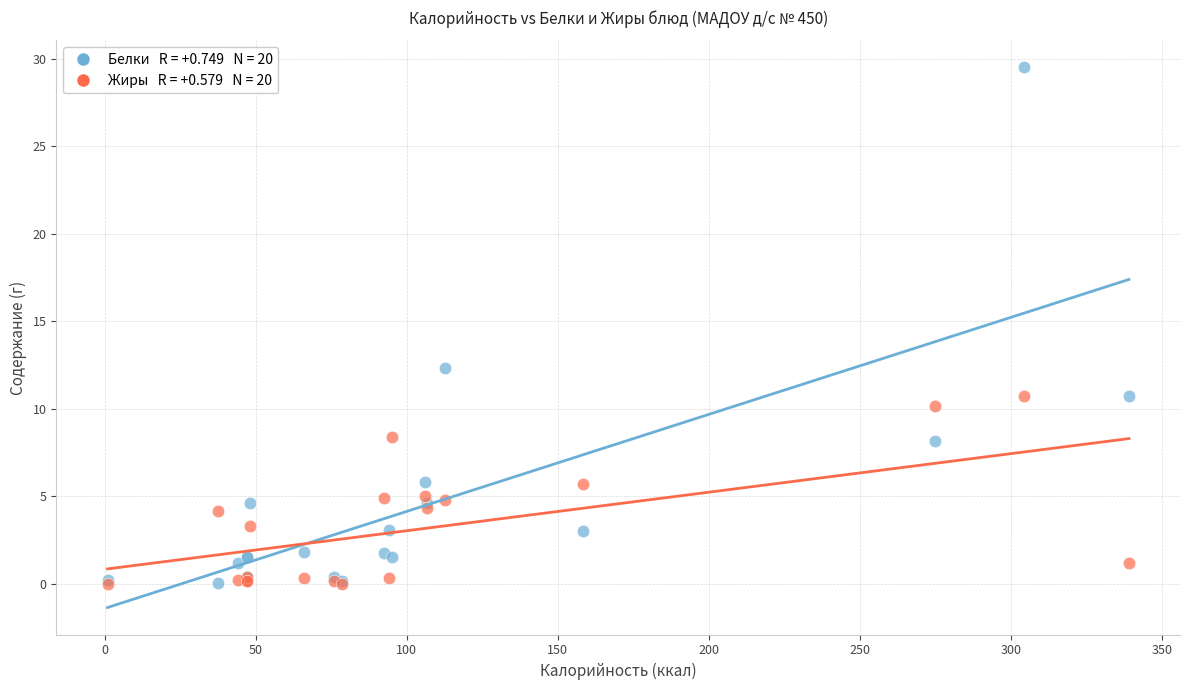

Across all series, what Y value is closest to 14?

12.3